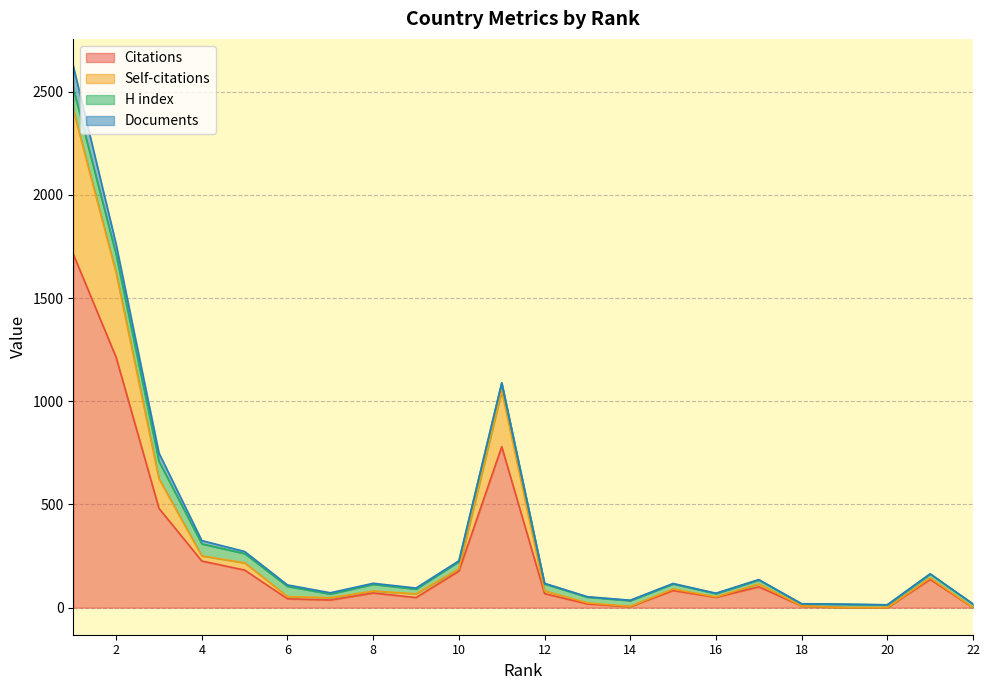

What is the maximum value for Citations?

1713